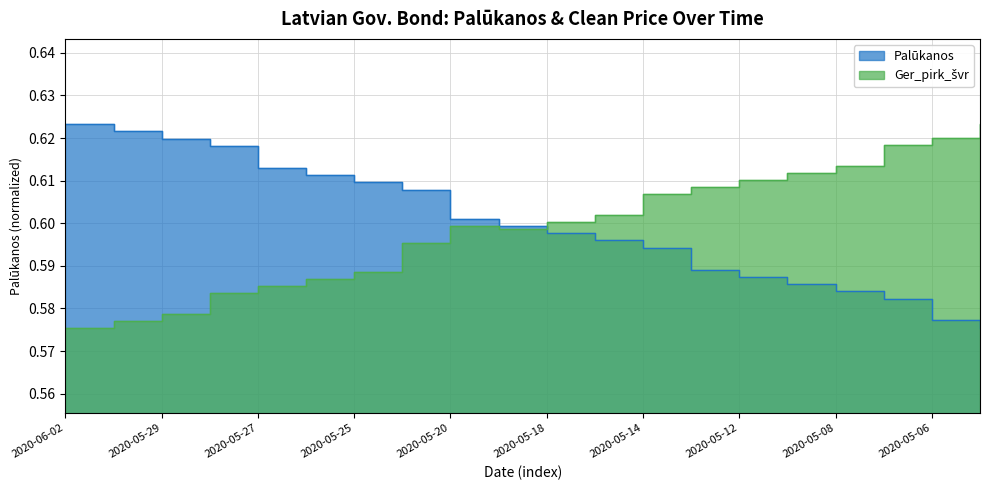

How many series are shown in this chart?

2